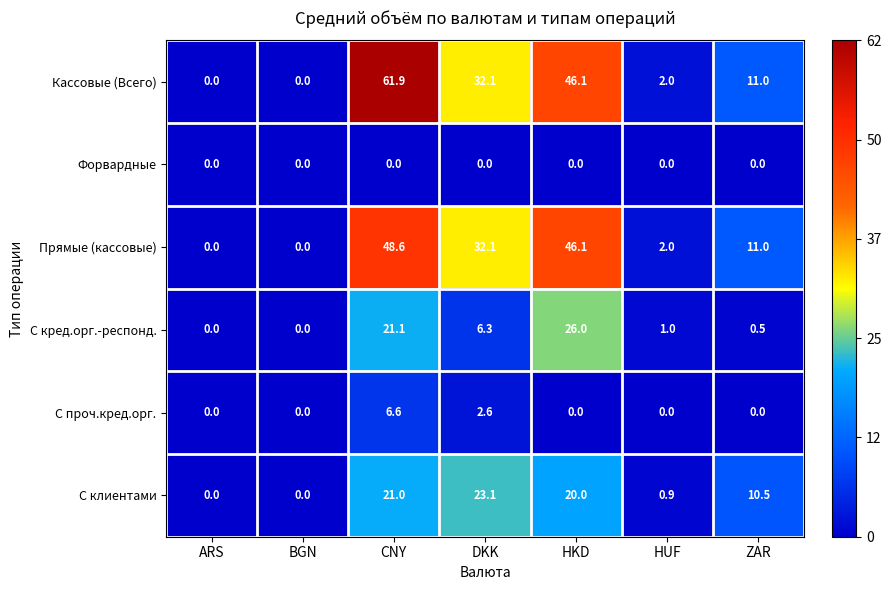

What is the difference between the highest and lowest values at HUF?

2.0